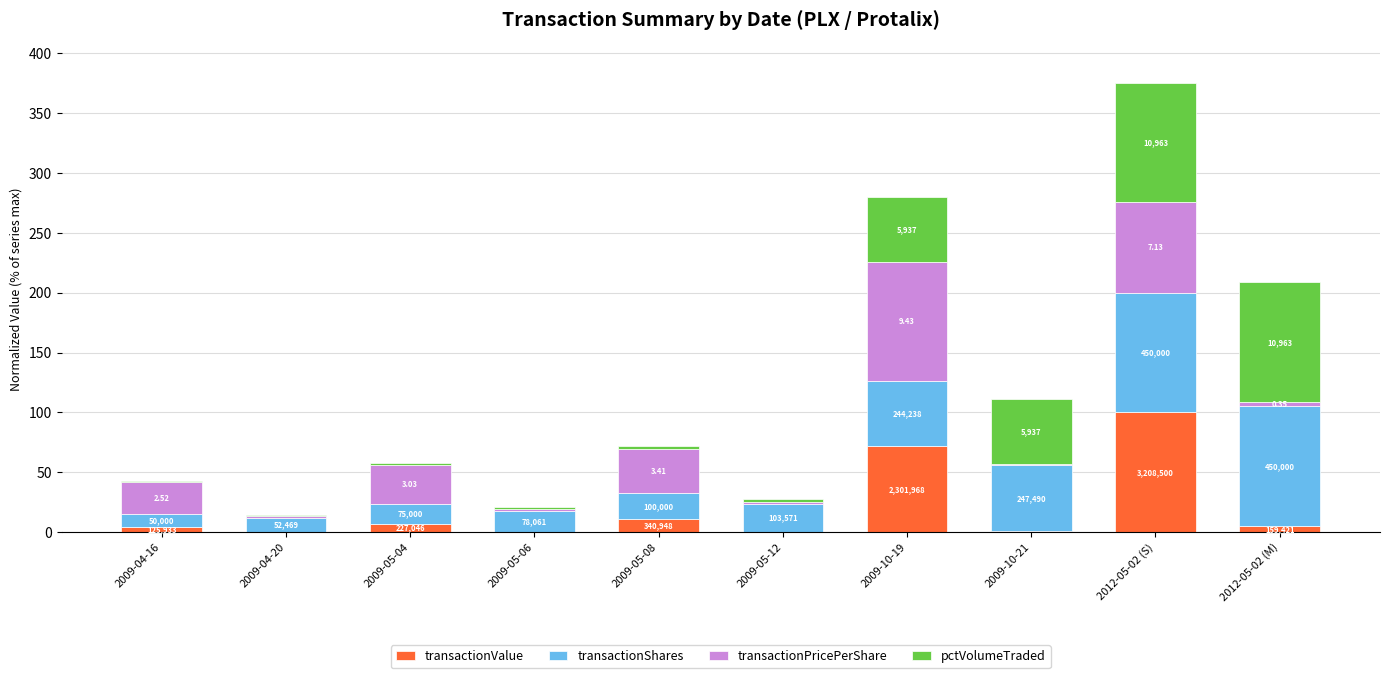

What is the difference between the maximum and second lowest values in the transactionValue series?

99.7